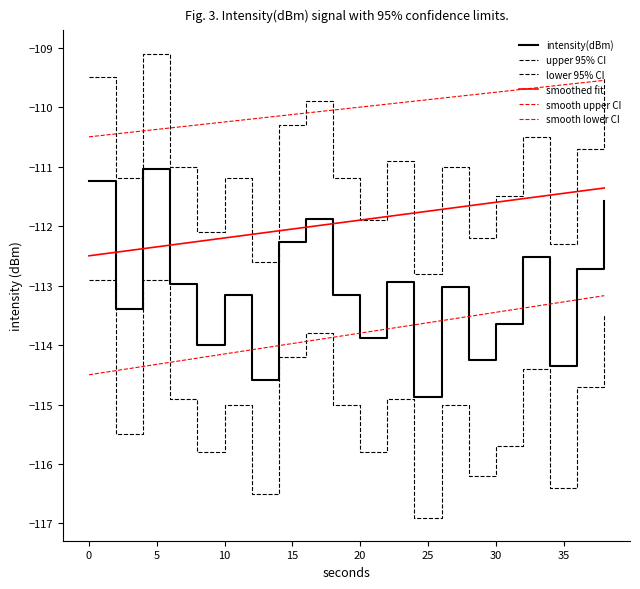

How many data points in upper_ci are less than -111?

10